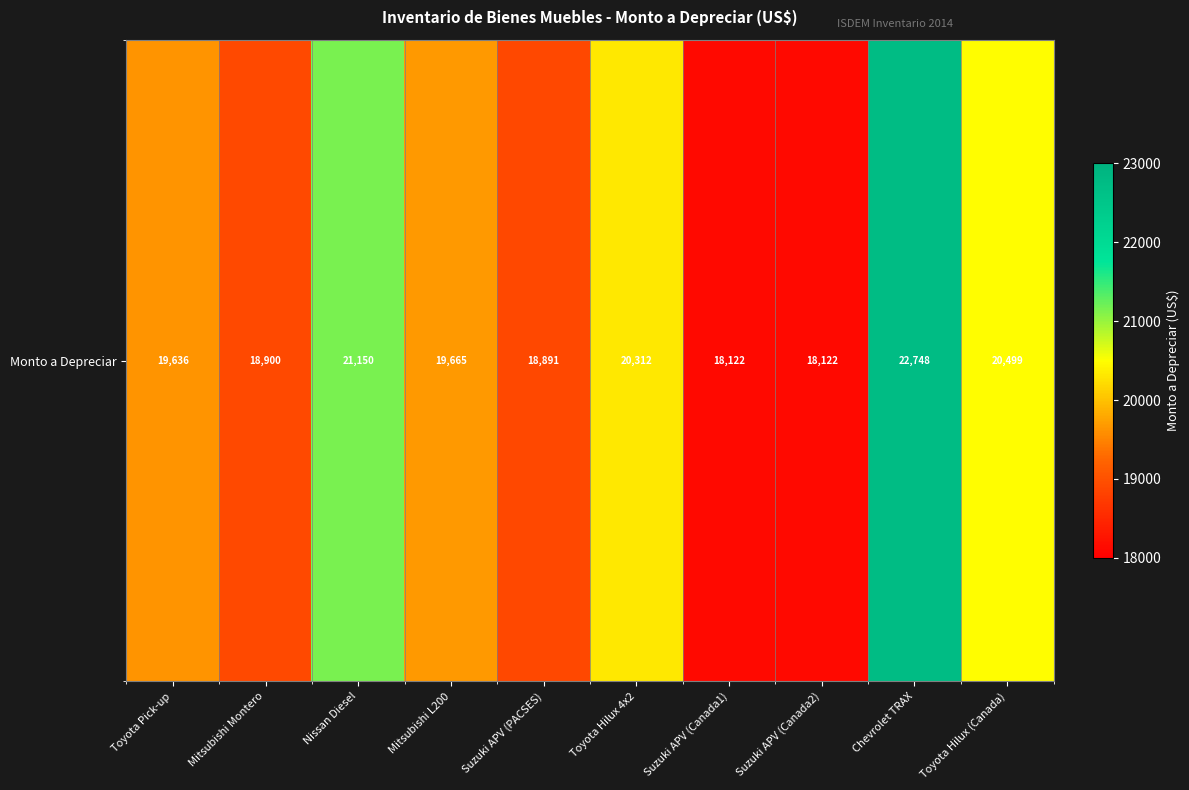

Which label corresponds to the smallest value in the chart?

Suzuki APV (Canada1)